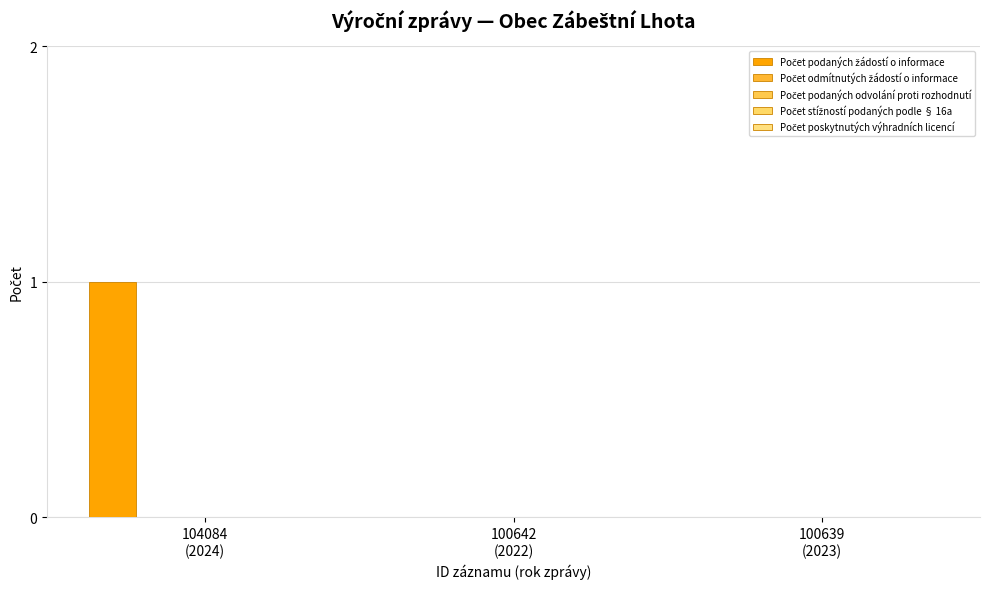

Reading left to right, list all the values displayed in this chart.

Počet podaných žádostí o informace: 1	0	0
Počet odmítnutých žádostí o informace: 0	0	0
Počet podaných odvolání proti rozhodnutí: 0	0	0
Počet stížností podaných podle § 16a: 0	0	0
Počet poskytnutých výhradních licencí: 0	0	0